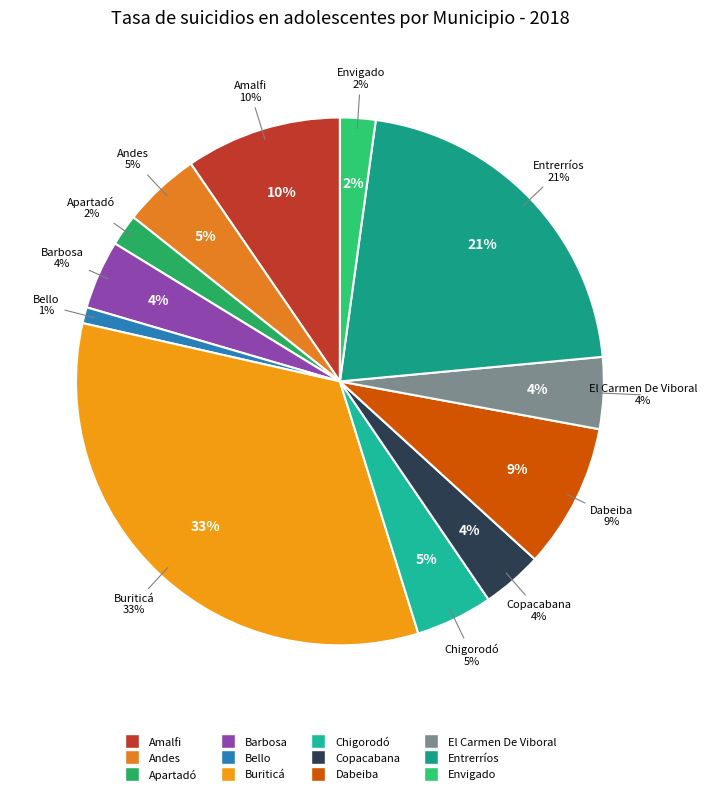

What is the total percentage of Amalfi and Dabeiba?

18.4%